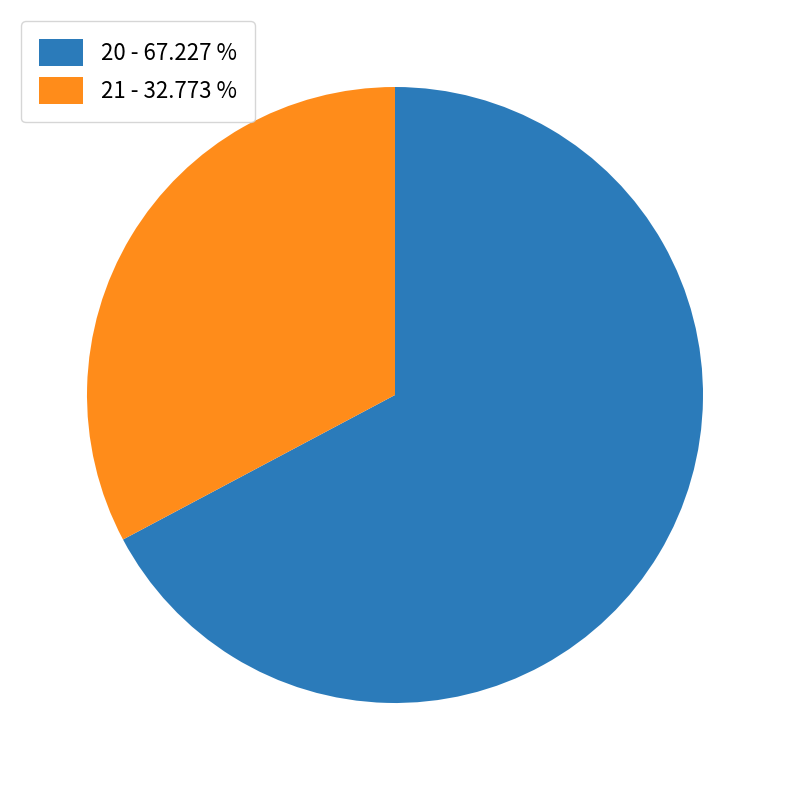

How many slices are in this pie chart?

2